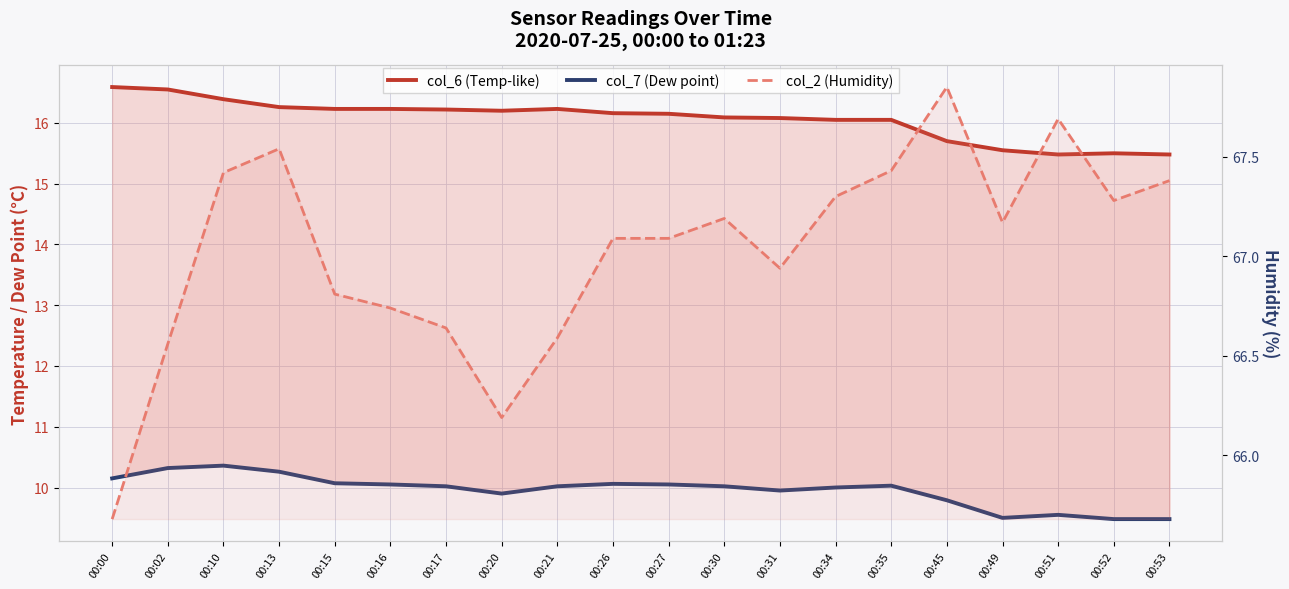

Which category has the lowest value across all series?

00:52